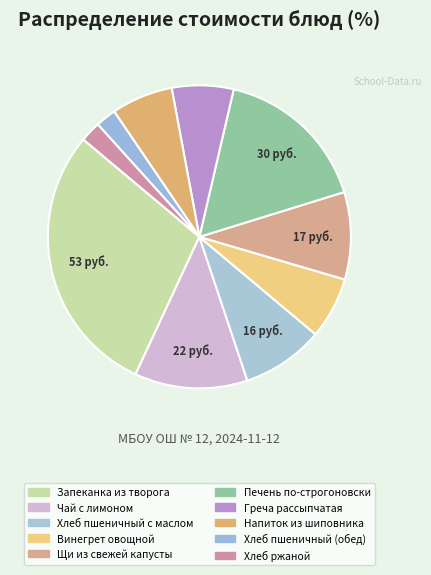

Count the number of slices in the pie.

10